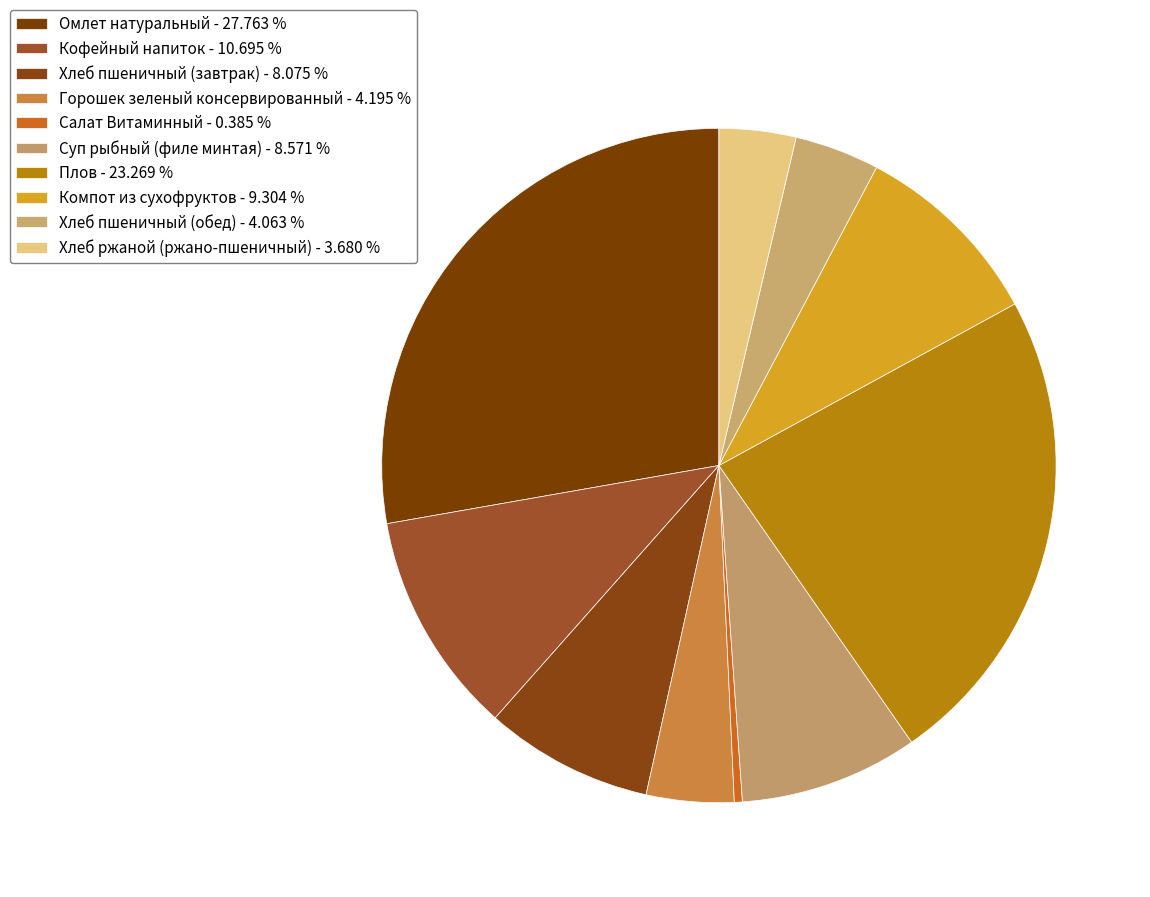

Which category has the smallest portion of the pie?

Салат Витаминный